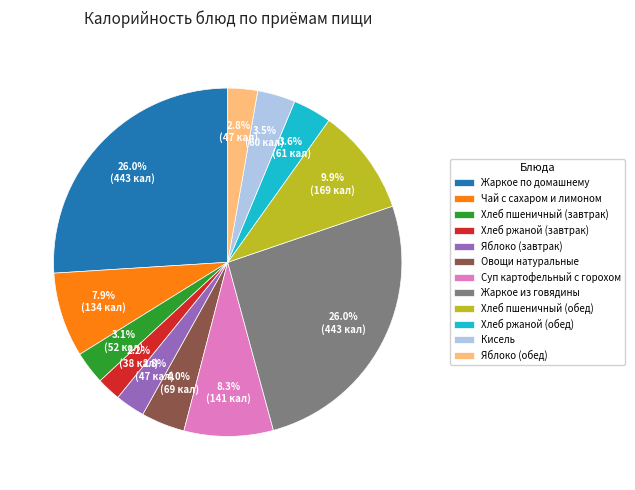

What percentage do Жаркое по домашнему and Чай с сахаром и лимоном together represent?

33.9%